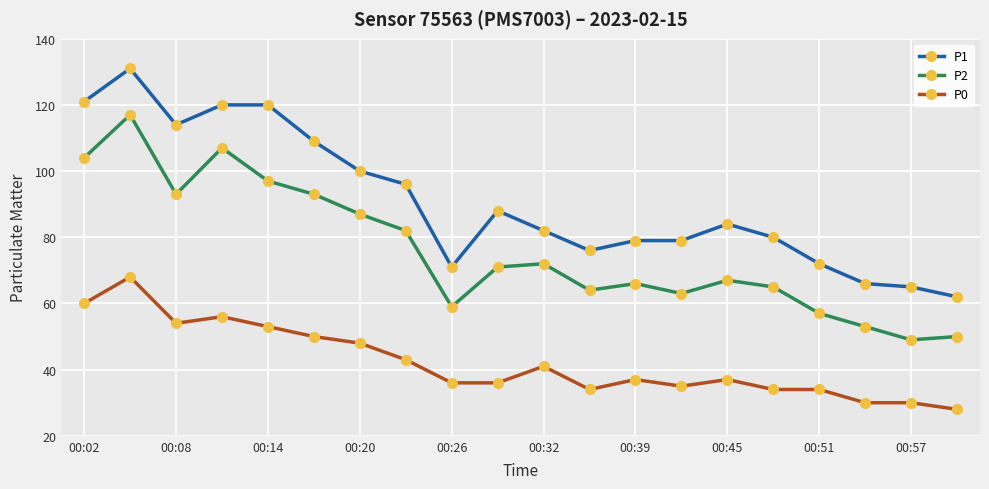

True or false: P1 and P2 cross at least once.

False